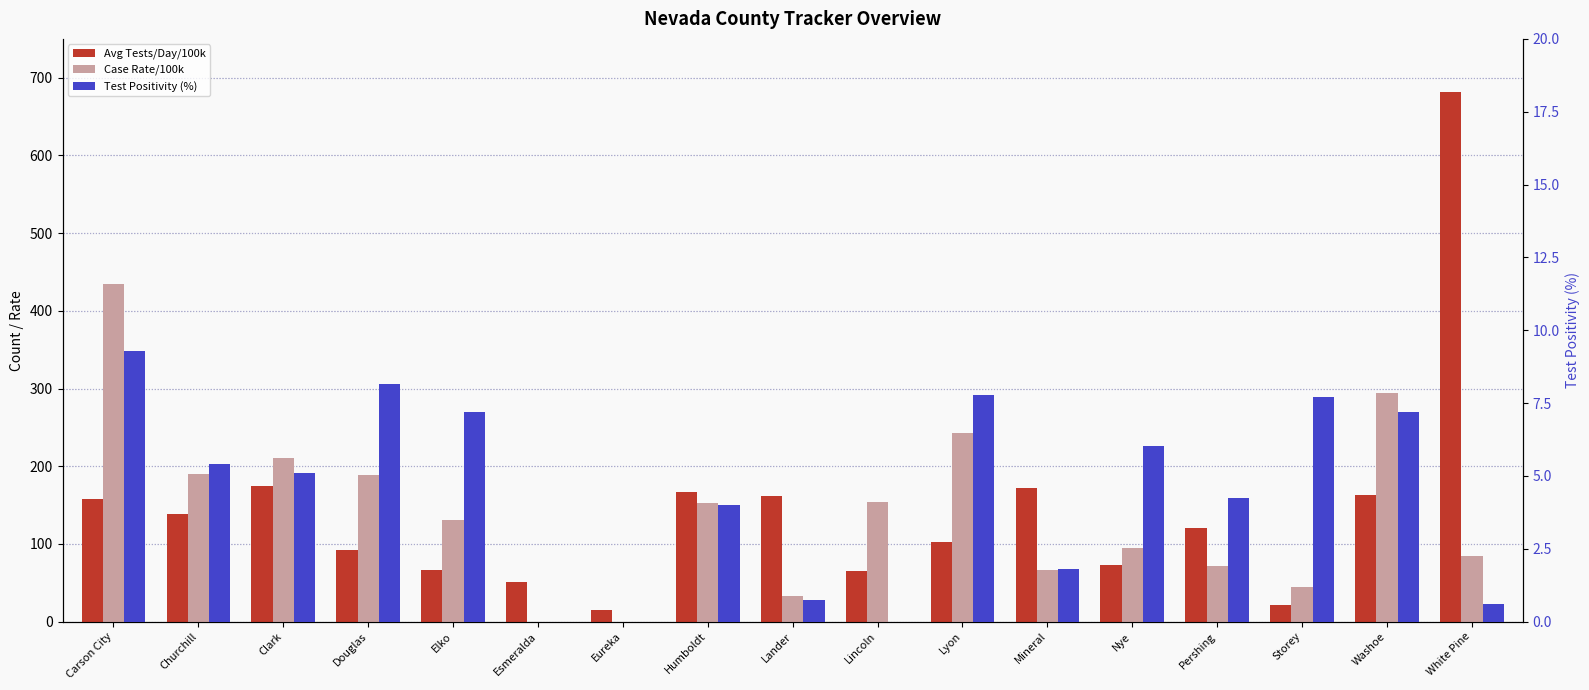

How many values in Case Rate/100k are above zero?

15